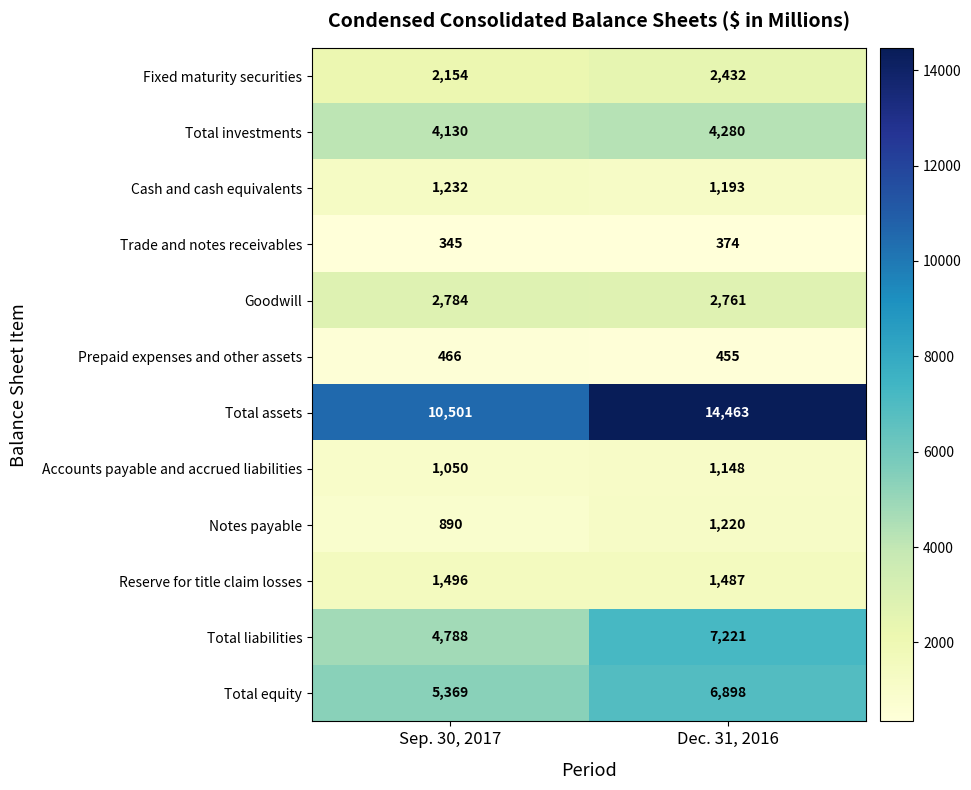

How many series are shown in this chart?

12